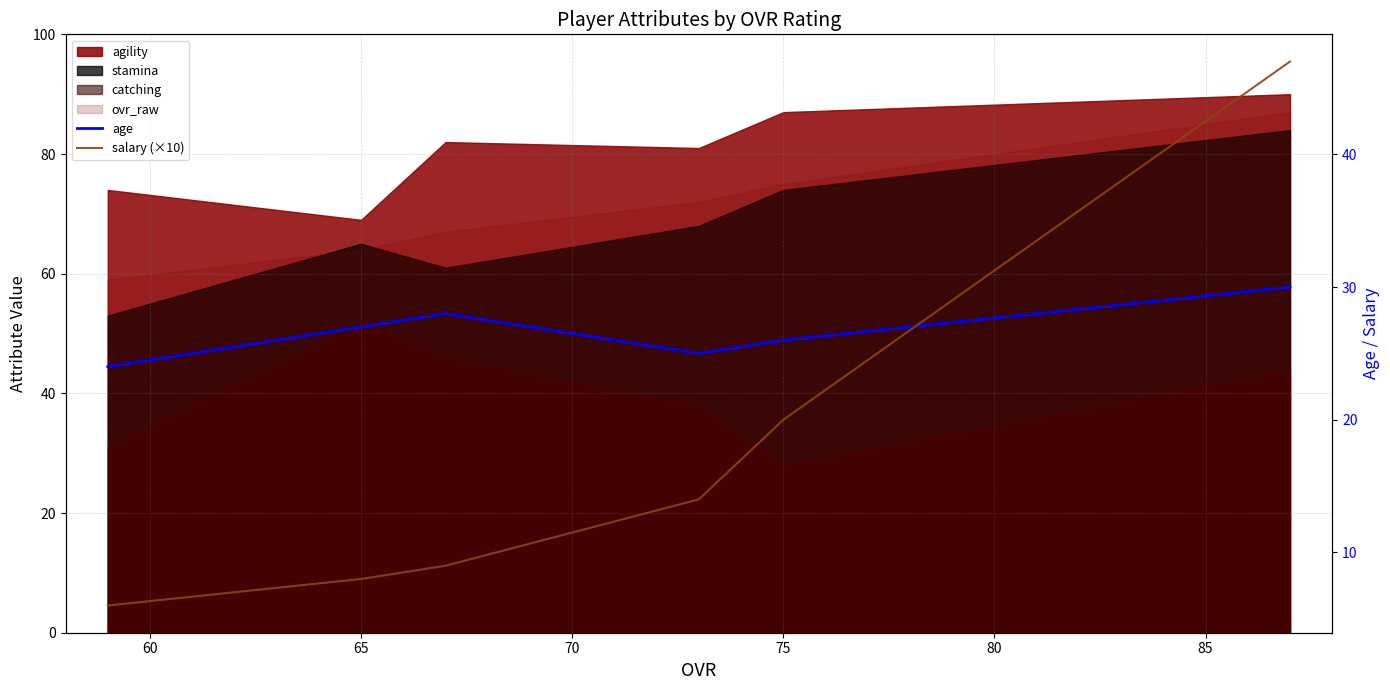

Which has a higher value, 80 or 65?

80